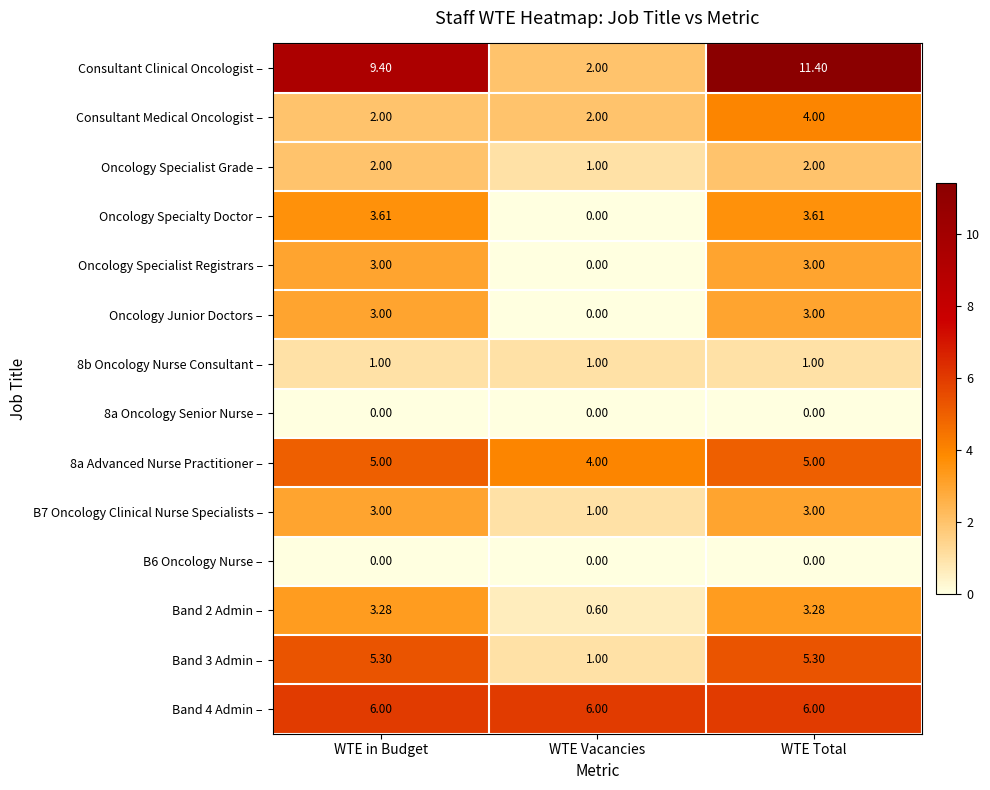

At which category does the chart reach its peak across all series?

WTE Total